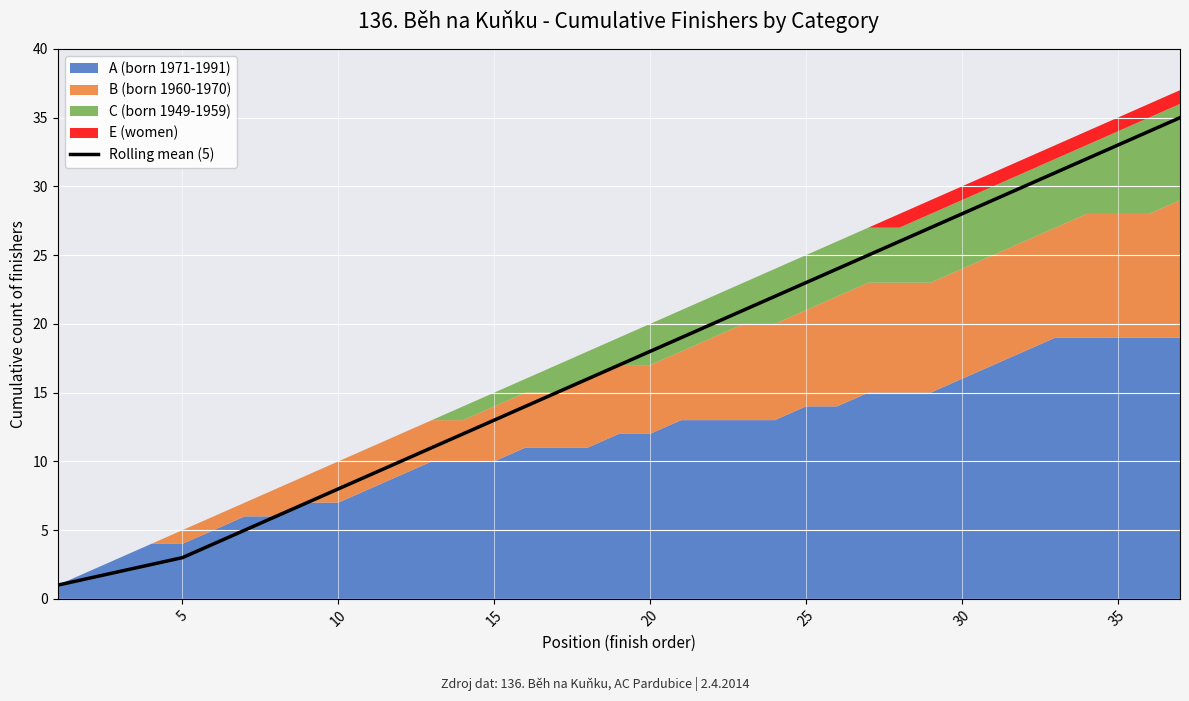

What is the minimum value shown in the chart?

1.0